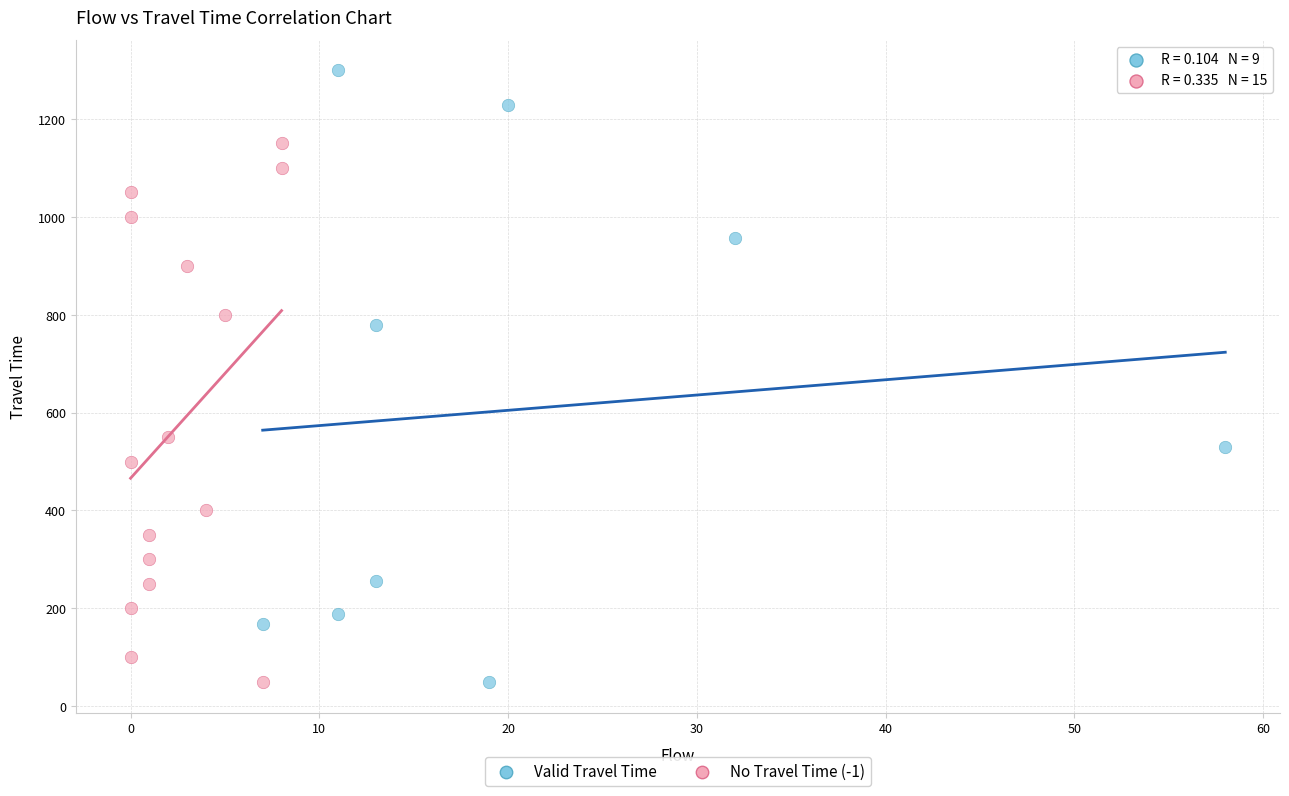

Which series has the widest spread of Y values?

Valid Travel Time